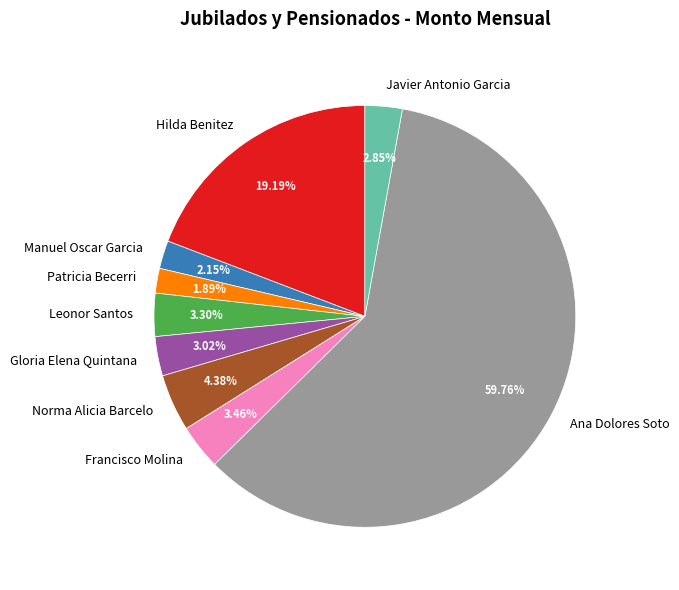

To the nearest percent, what is the difference between the Norma Alicia Barcelo and Javier Antonio Garcia slice percentages?

2%